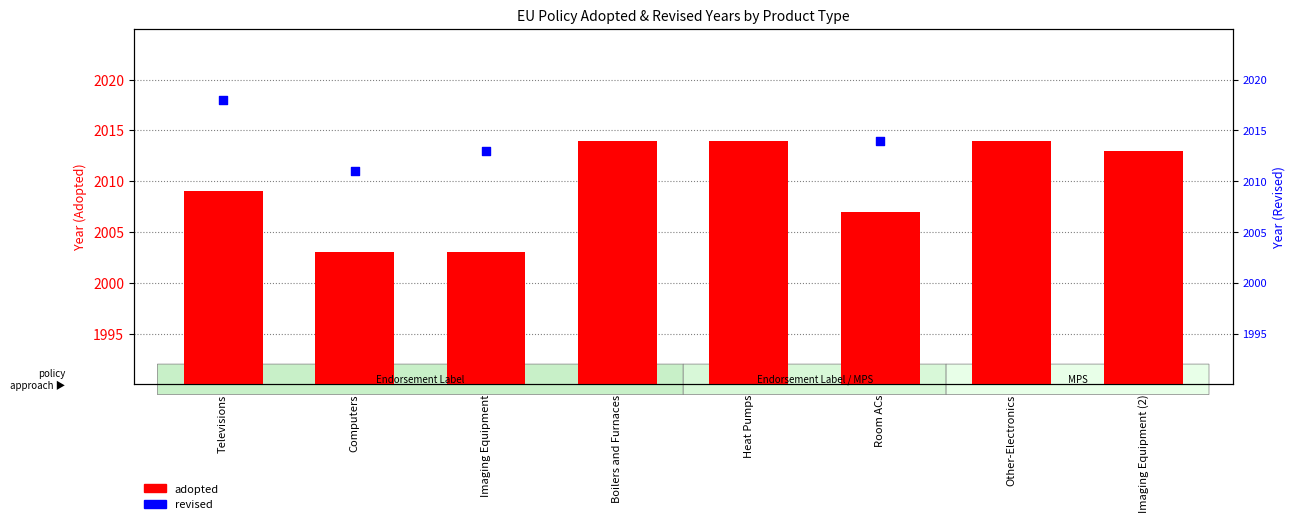

What is the total value across all series at Imaging Equipment?

4016.0